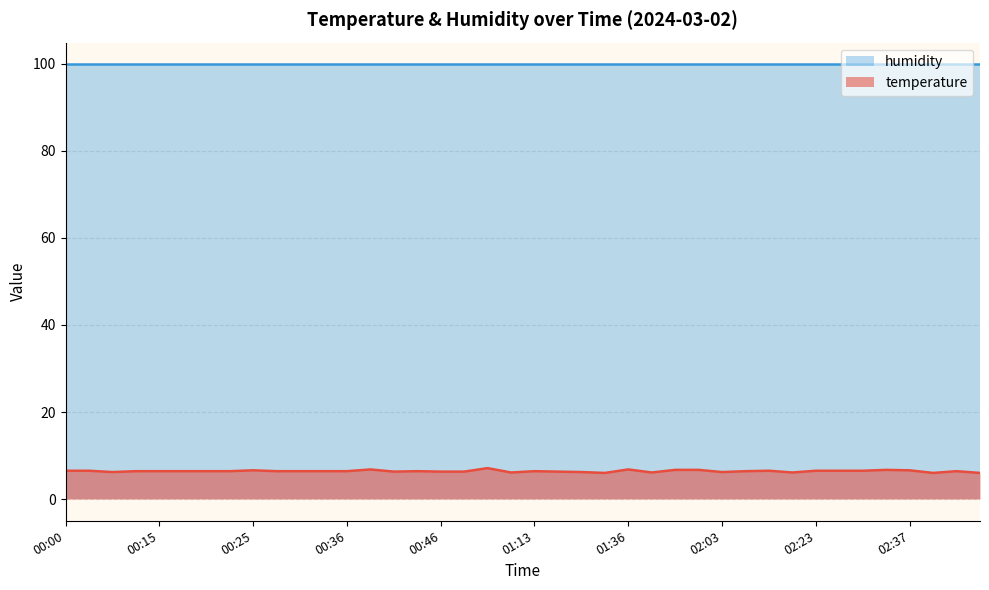

At which category does the data reach its first local peak?

00:25